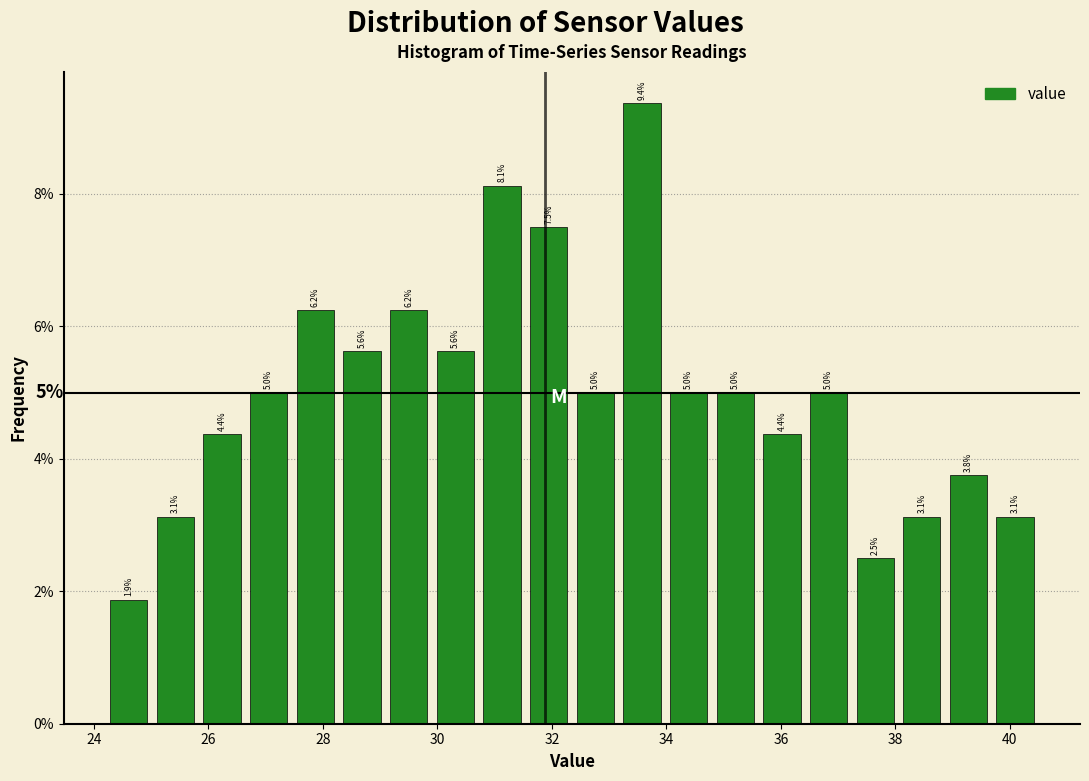

Over which range of the x-axis is the bar tallest?

33.2 to 34.0